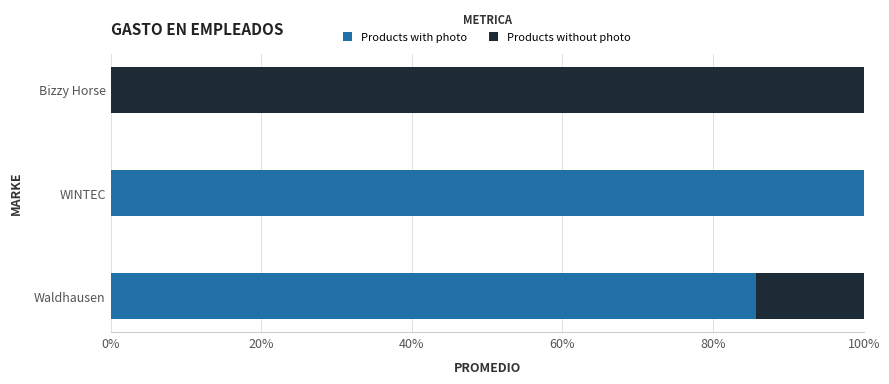

Reading left to right, list all the values displayed in this chart.

Products with photo: 0.9	1.0	0.0
Products without photo: 0.1	0.0	1.0